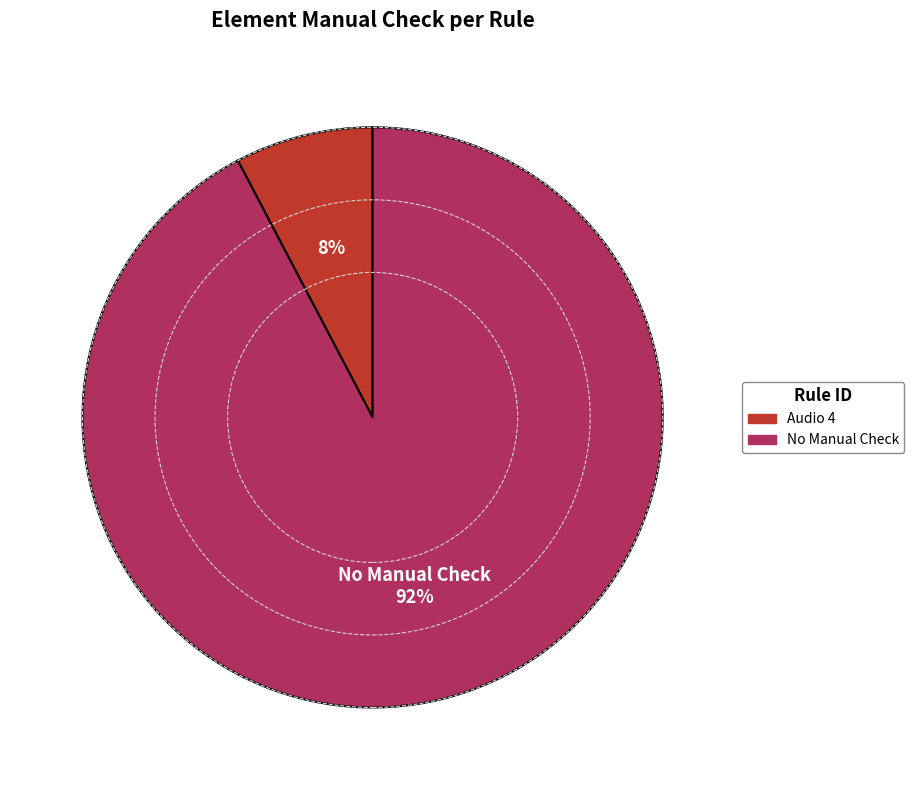

Which category has the smallest portion of the pie?

Audio 4